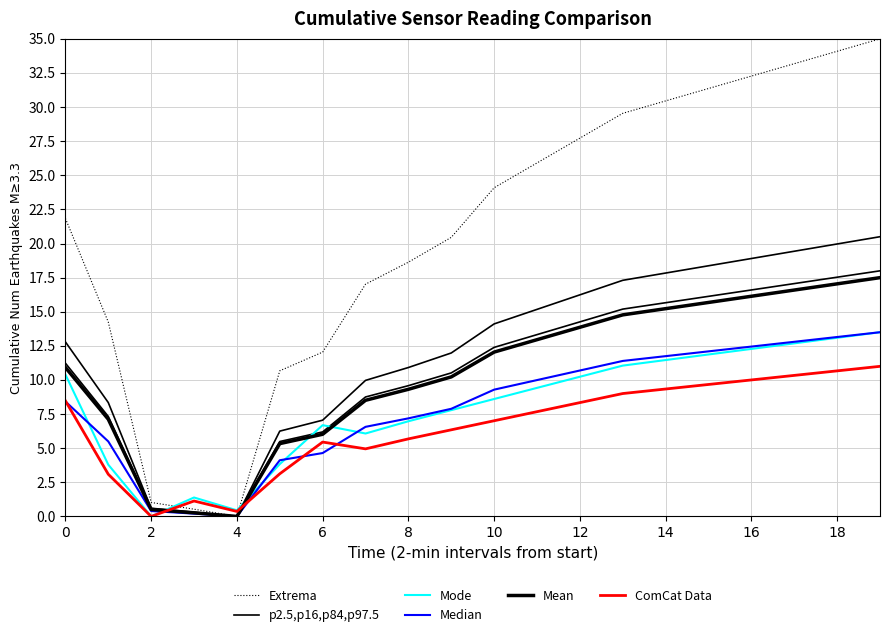

What is the sum of the Mode values at 12 and 19?

23.7